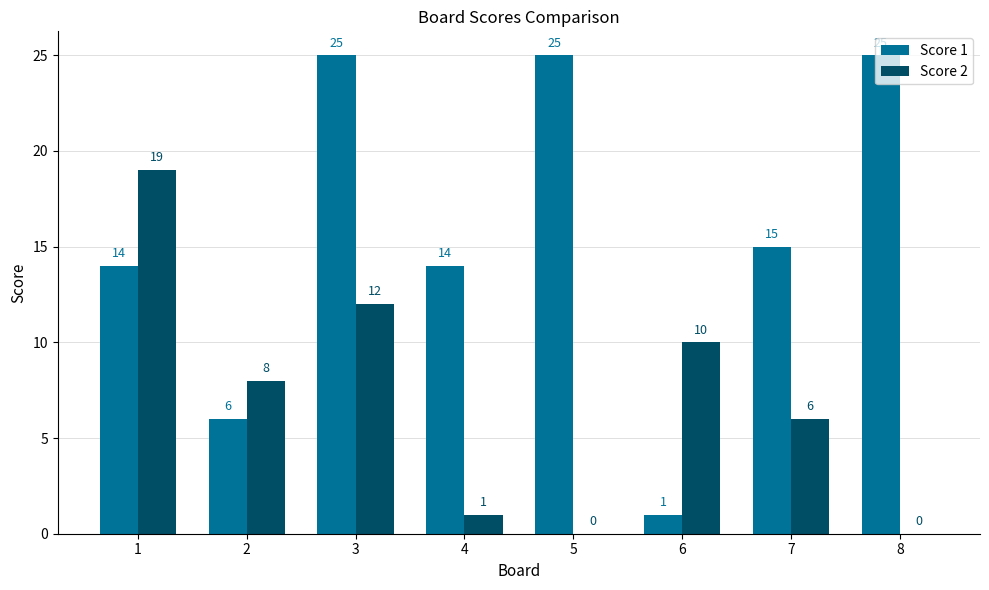

How many categories are shown in the chart?

8